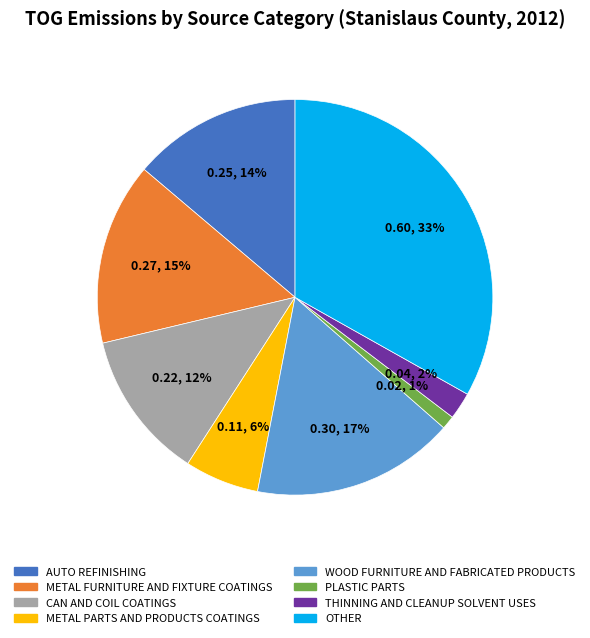

Which category has the smallest portion of the pie?

PLASTIC PARTS